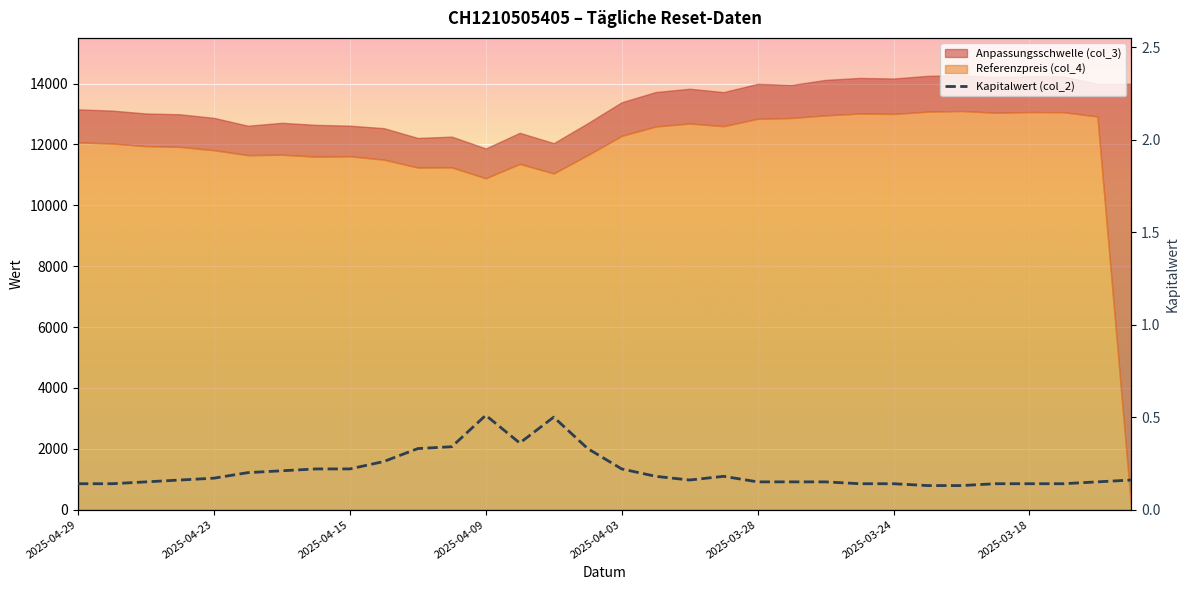

The value at 2025-03-24 is 0.1. True or false?

False